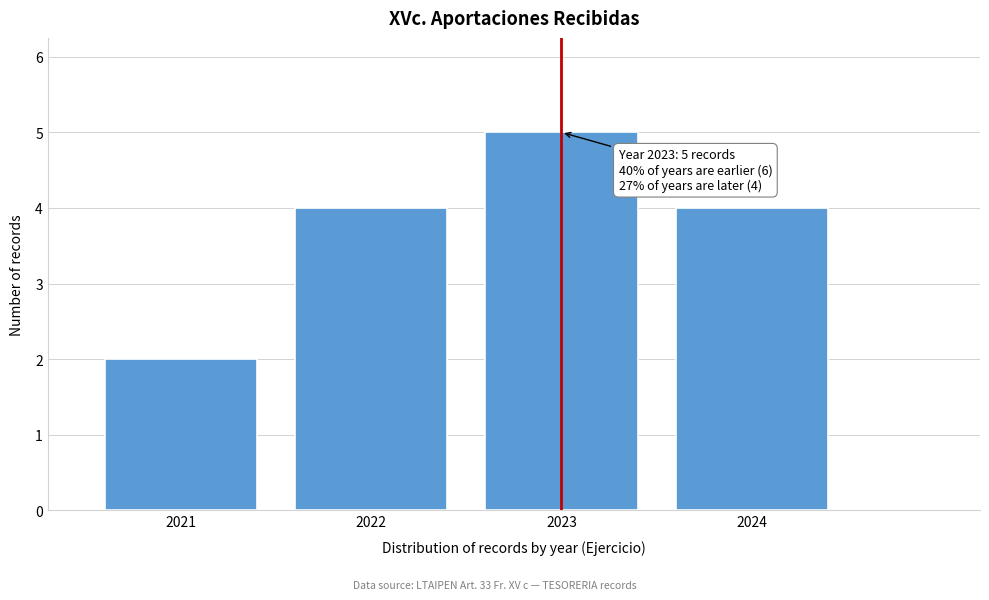

Over which range of the x-axis is the bar tallest?

2022.5 to 2023.5